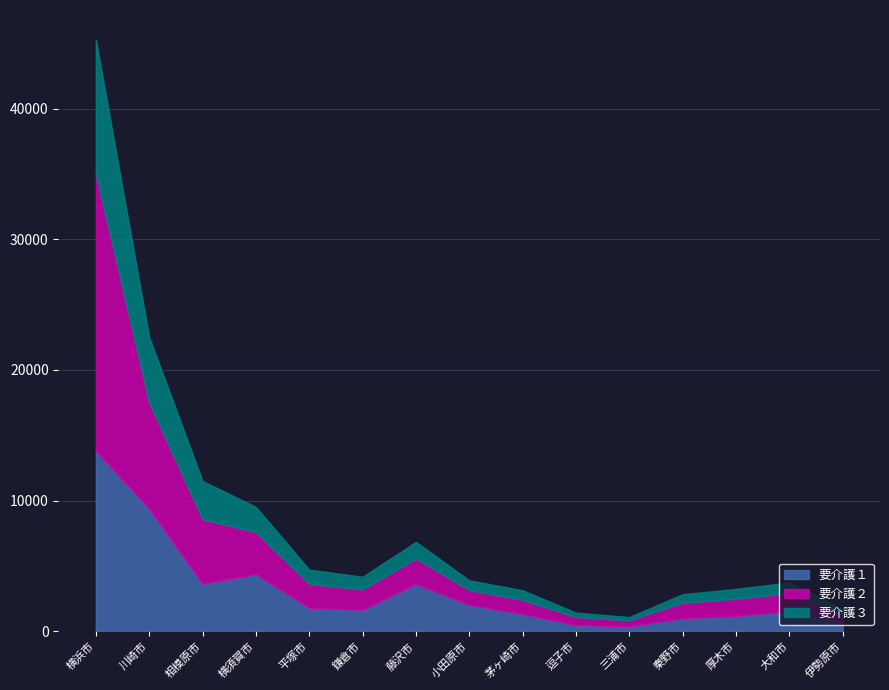

Is it true that 要介護１ equals 6340 at 横浜市?

False